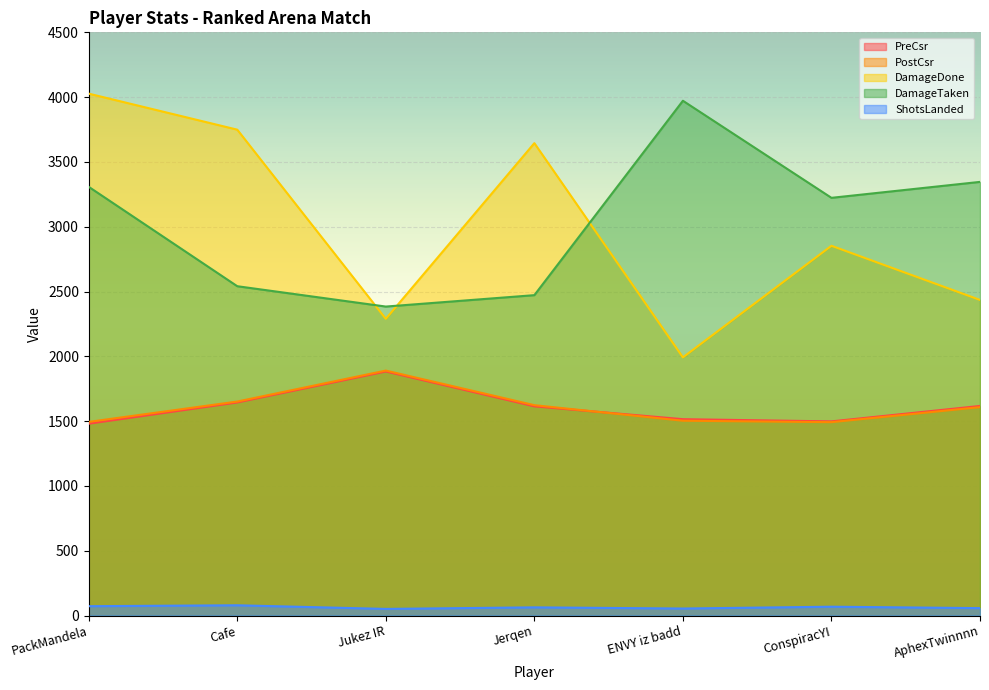

How many data points in ShotsLanded are above 63?

3